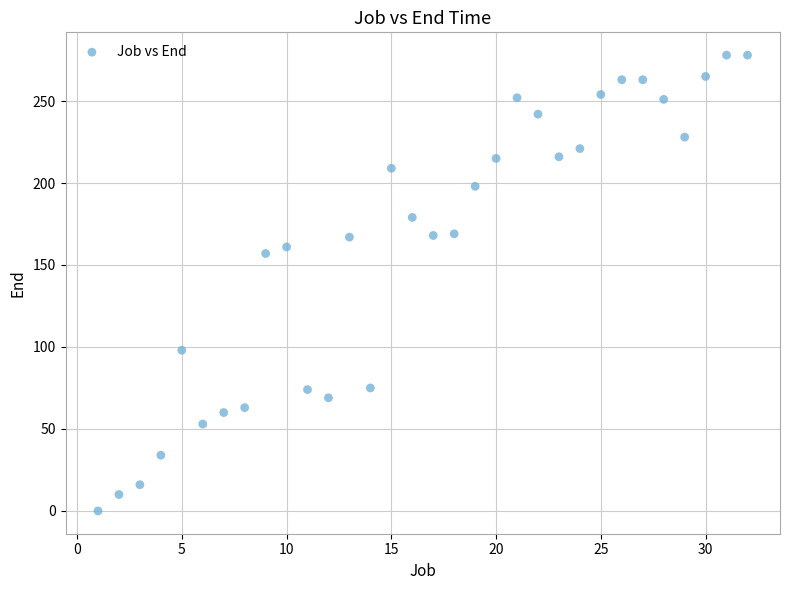

What is the range of X values (max minus min)?

31